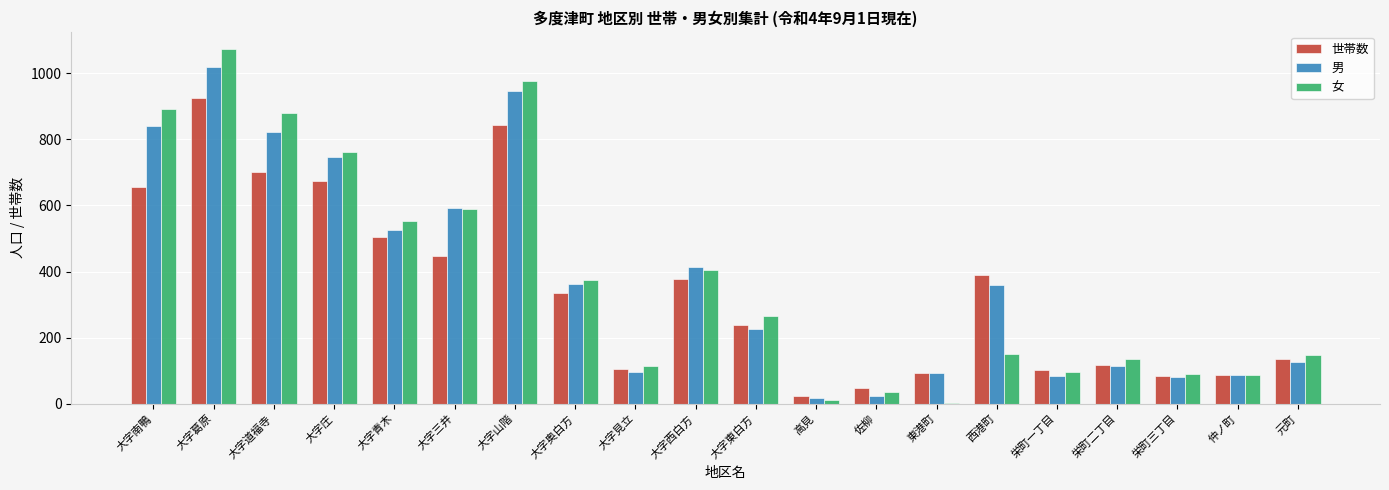

Does the chart contain stacked bars?

No